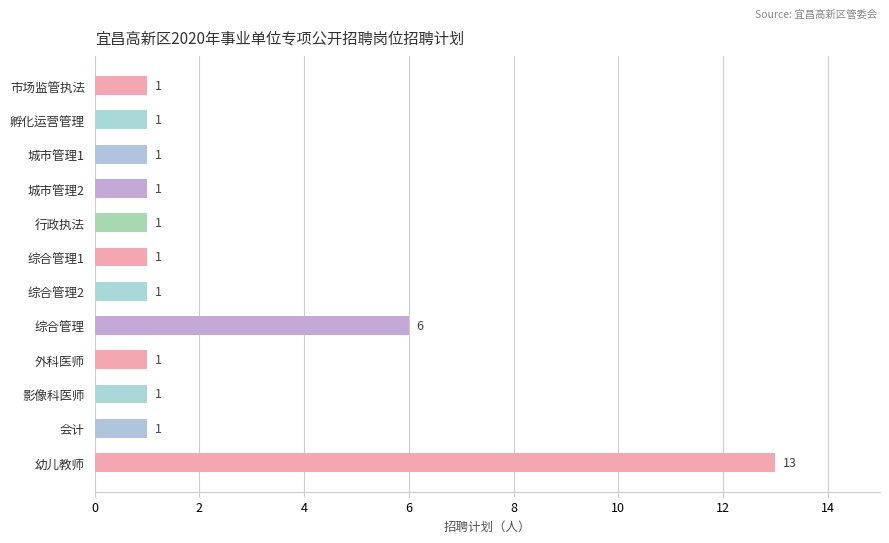

Reading top to bottom, transcribe all the data shown in this chart.

市场监管执法=1	孵化运营管理=1	城市管理1=1	城市管理2=1	行政执法=1	综合管理1=1	综合管理2=1	综合管理=6	外科医师=1	影像科医师=1	会计=1	幼儿教师=13